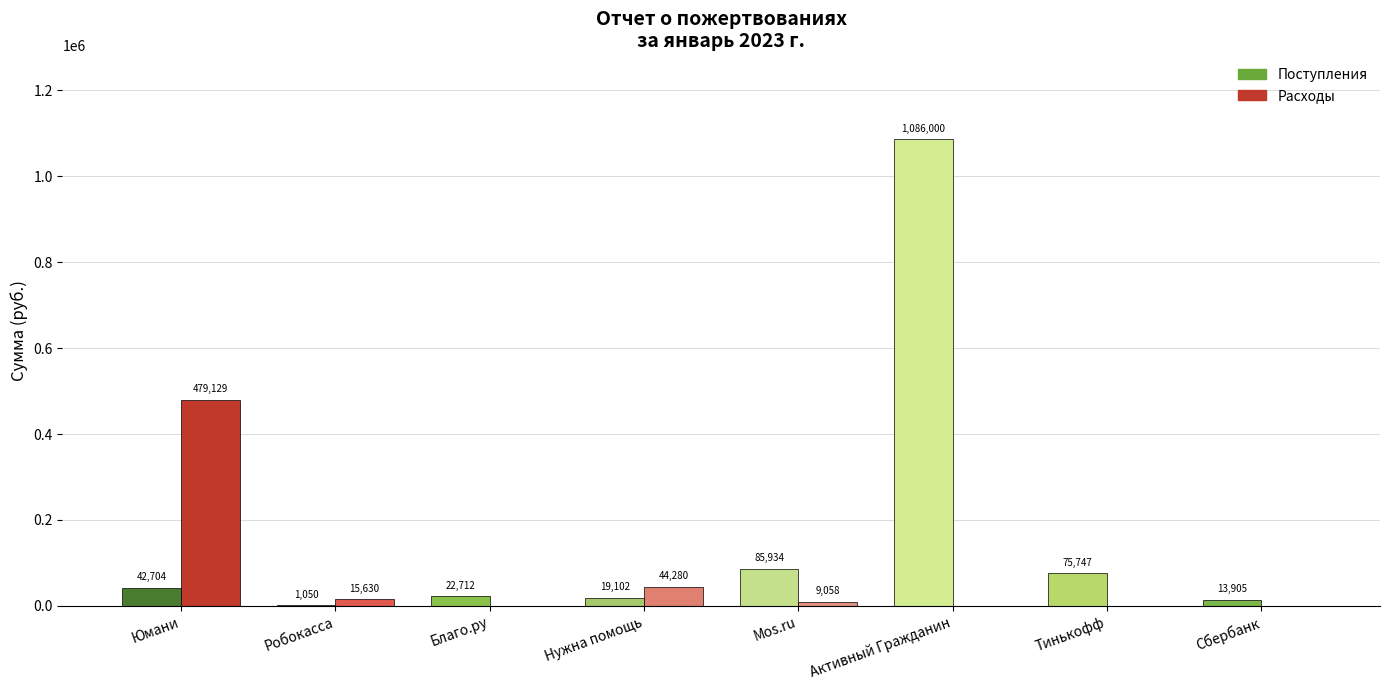

Between Юмани and Сбербанк, which series saw the biggest shift?

Расходы